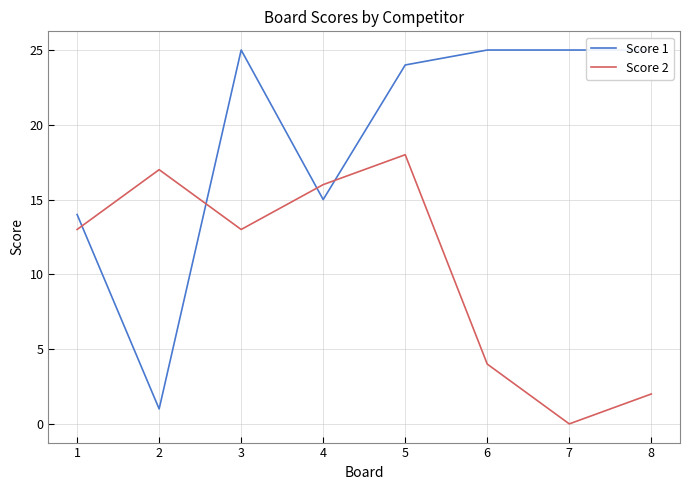

Rank the series by their average value, from highest to lowest.

Score 1, Score 2